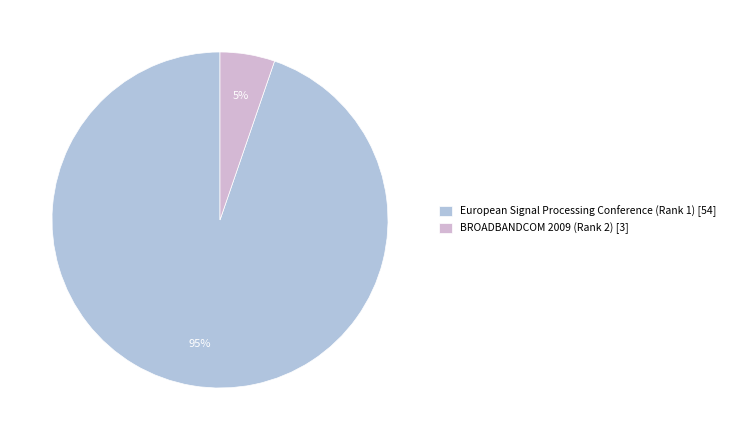

The BROADBANDCOM 2009 (Rank 2) slice represents 5% of the pie. True or false?

True